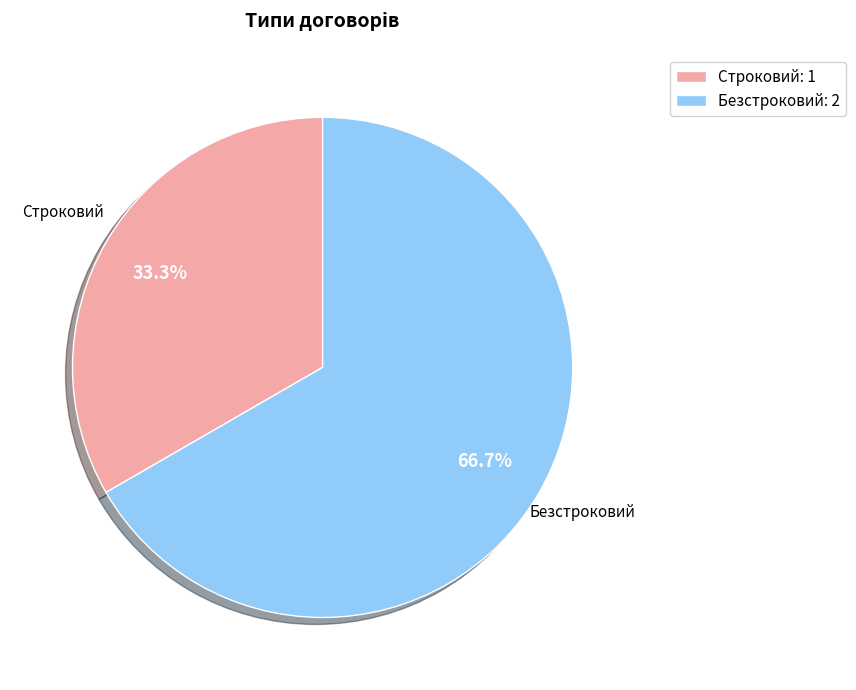

How much of the chart is everything except Безстроковий?

33.3%